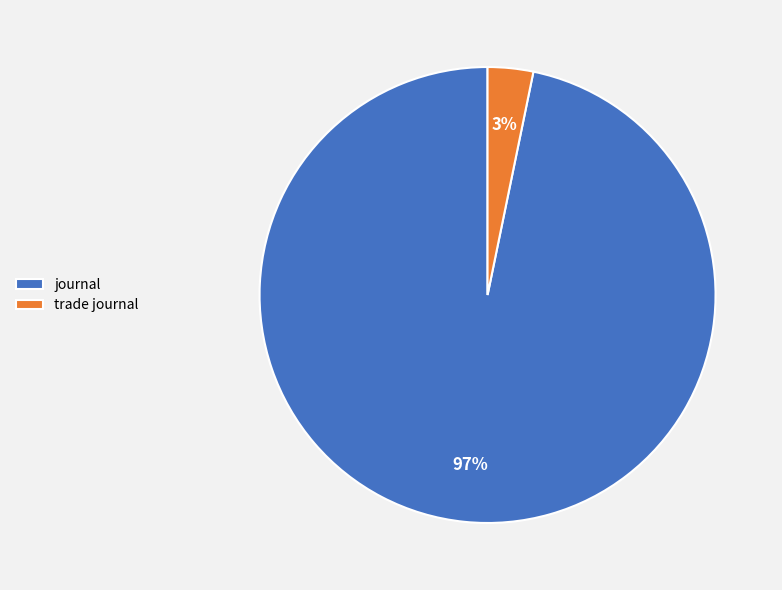

Do trade journal and journal together represent more than half of the pie?

Yes